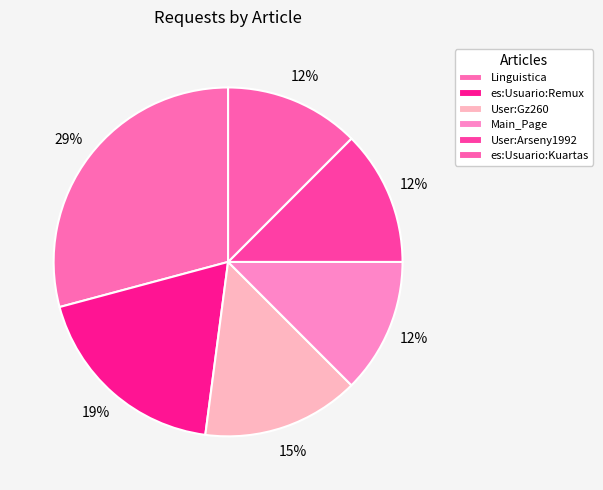

Does es:Usuario:Remux account for over 50% of the chart?

No